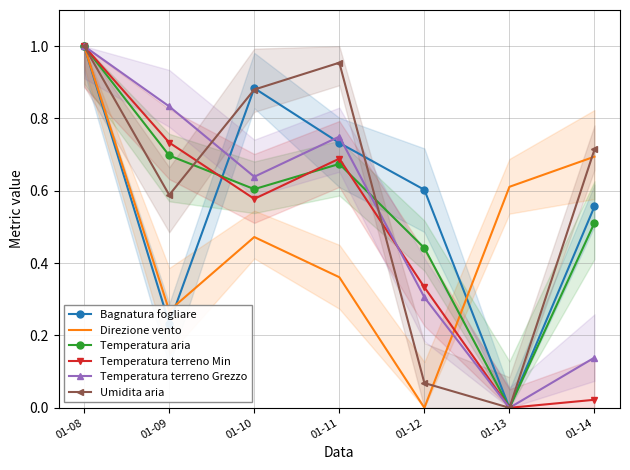

What is the difference between the maximum and minimum values in the Umidita aria series?

1.0